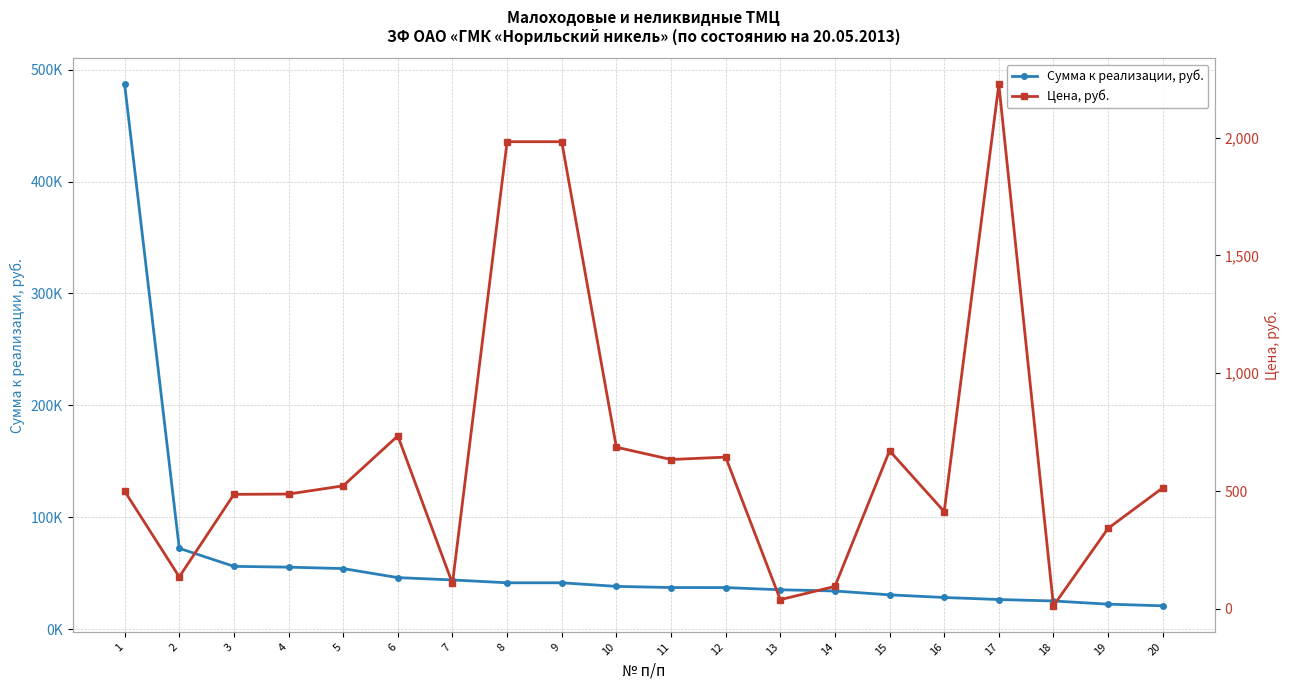

Read the Сумма к реализации, руб. value at 8.

41631.2